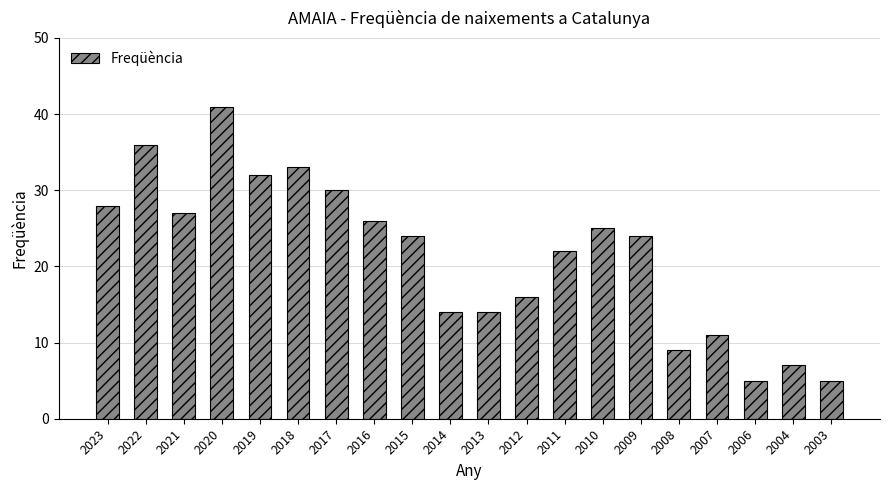

At which label does the data first exceed 24?

2023